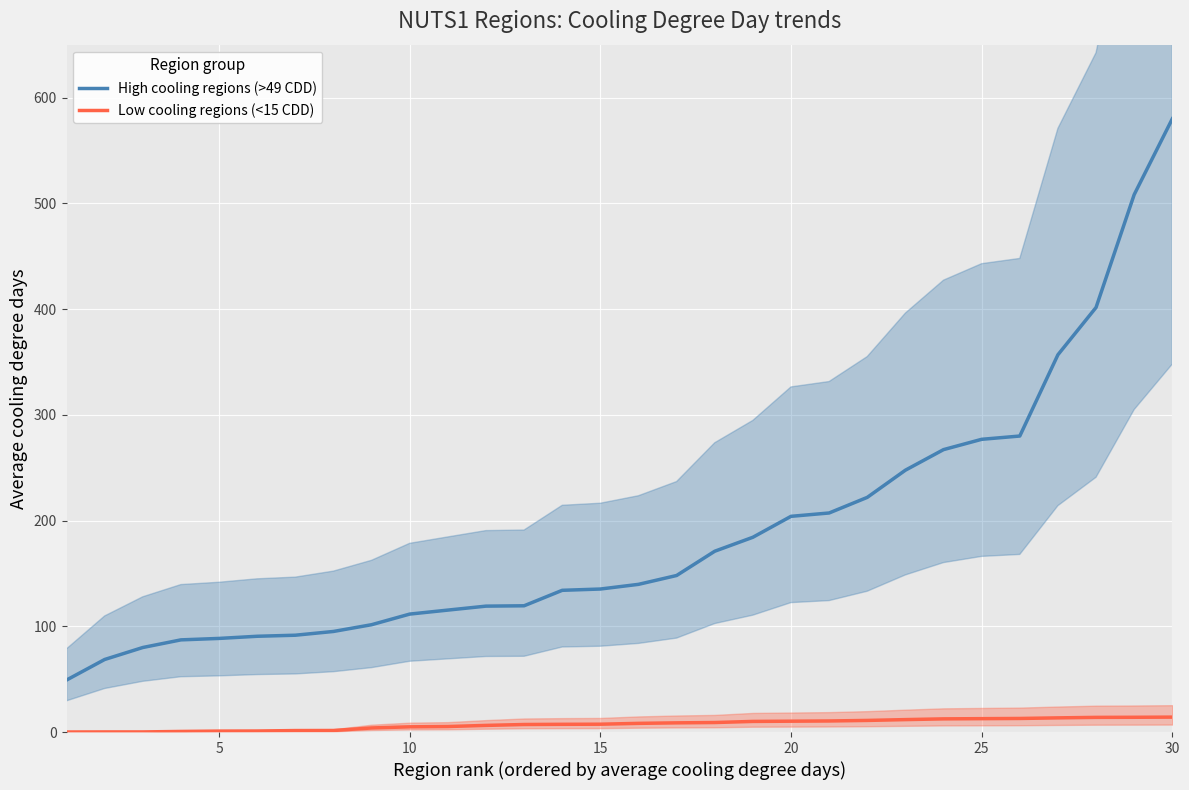

Which category has the highest value in the High cooling regions (>49 CDD) series?

30